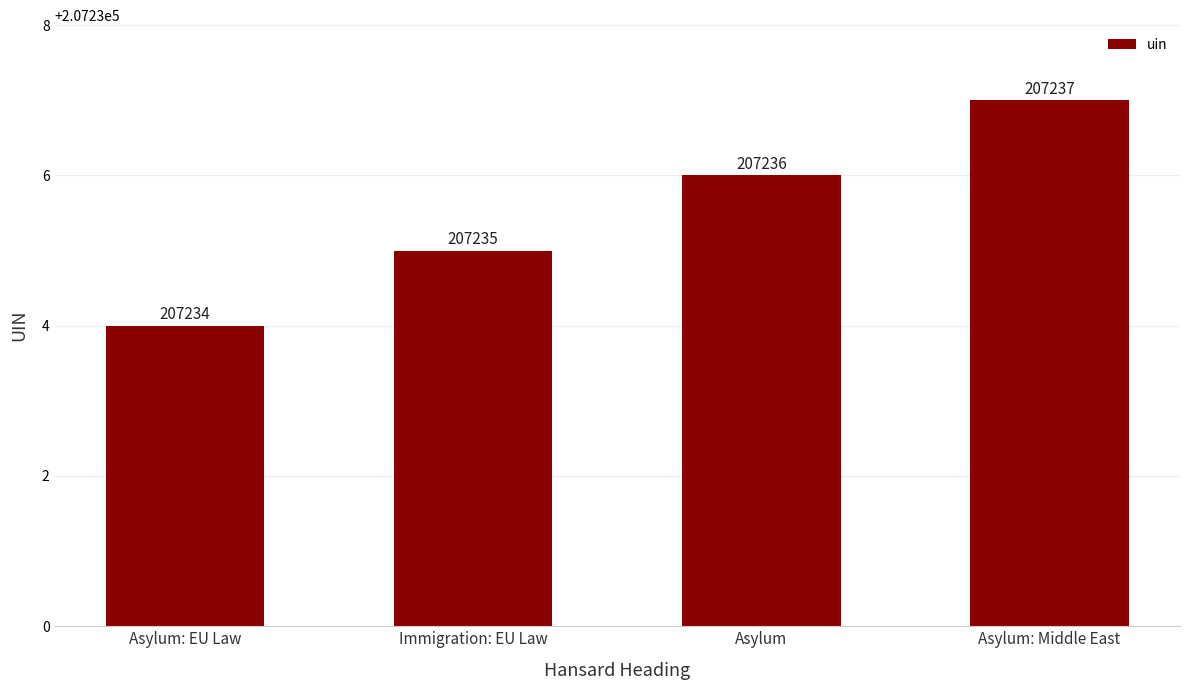

The value at Immigration: EU Law is 207235. True or false?

True